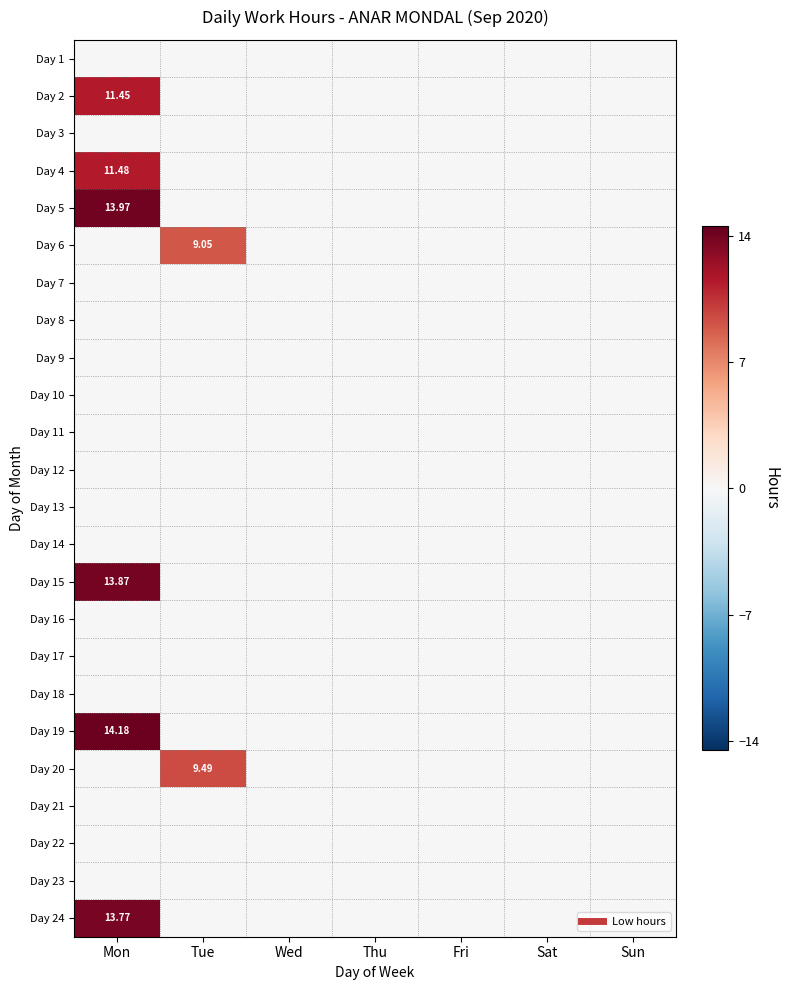

Is the value of Day 1 at Mon greater than the value of Day 16 at Wed?

No